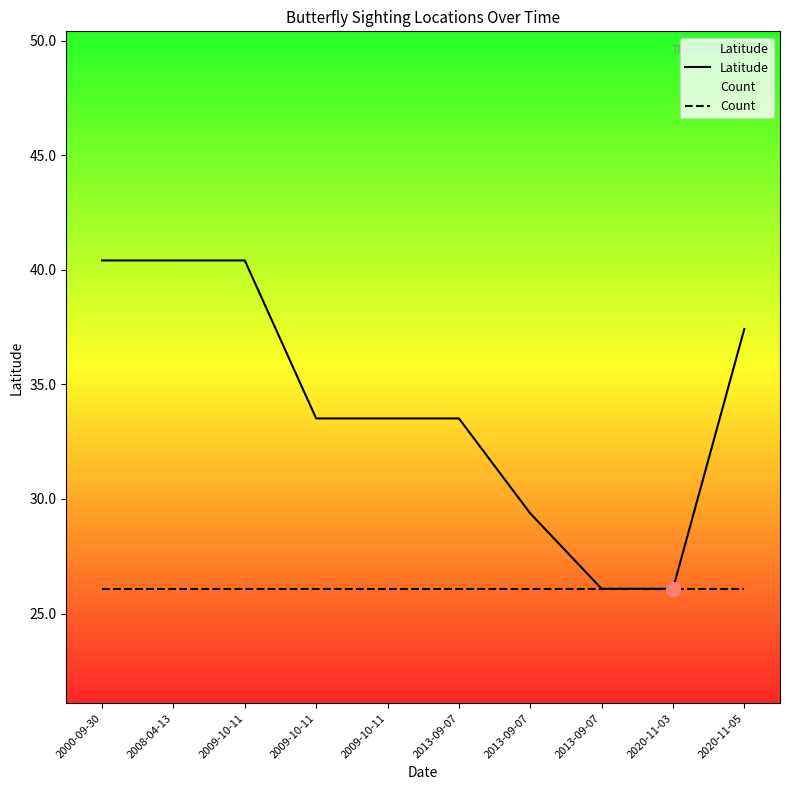

Which series has the largest total across all categories?

Latitude